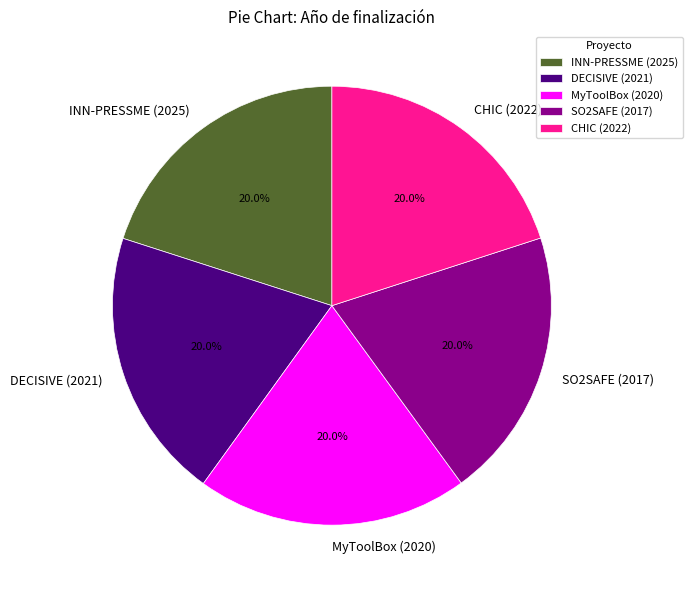

Is SO2SAFE (2017) the majority of the pie?

No